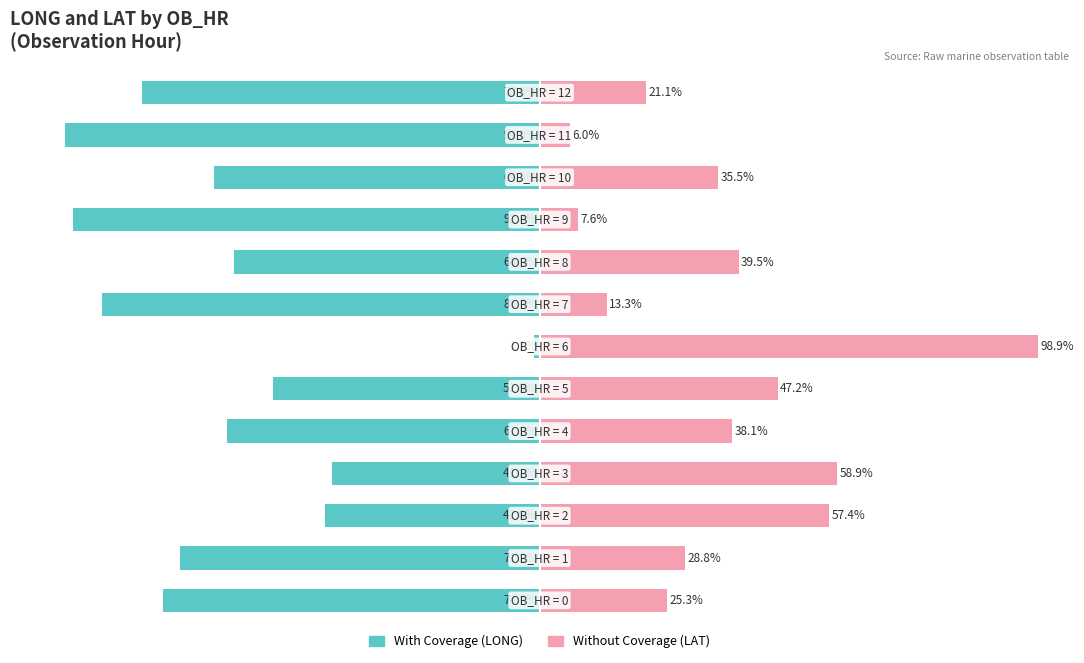

At which category does the chart reach its peak across all series?

6